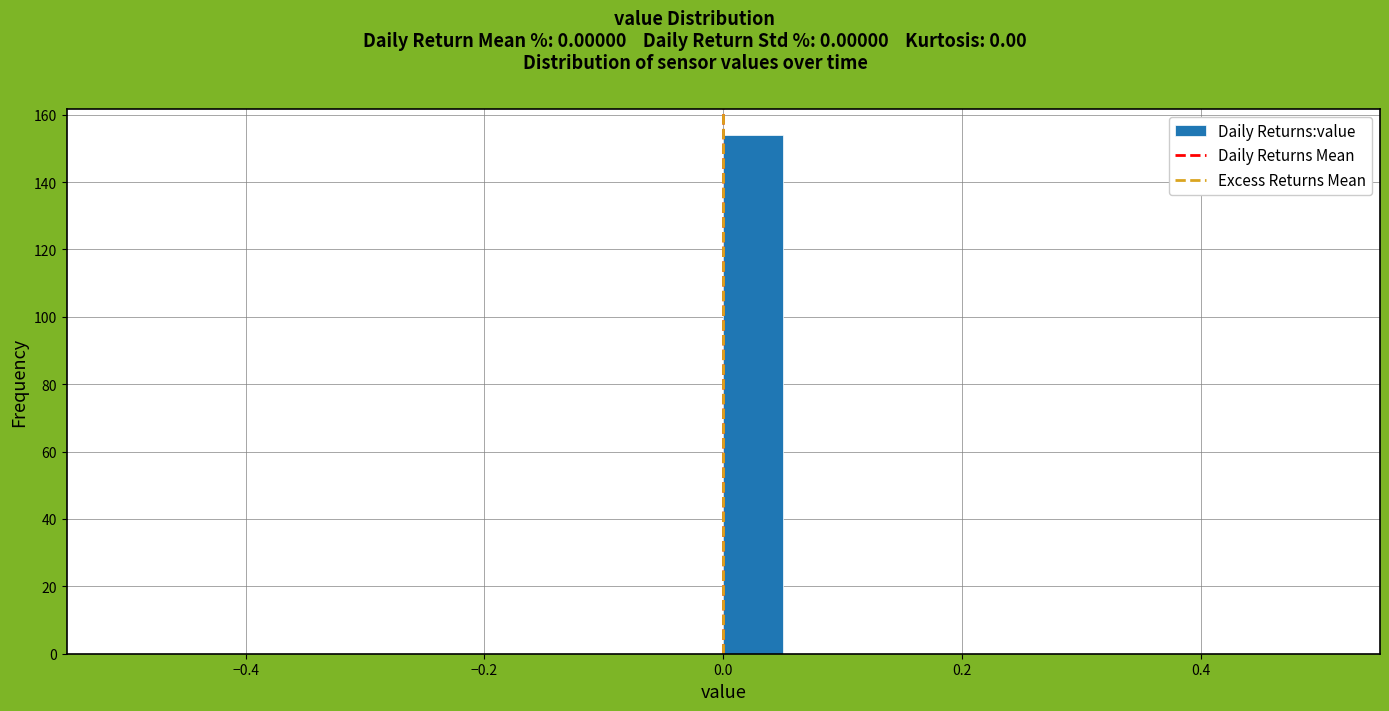

Read against the x-axis, roughly where is the centre of the tallest bar?

0.02